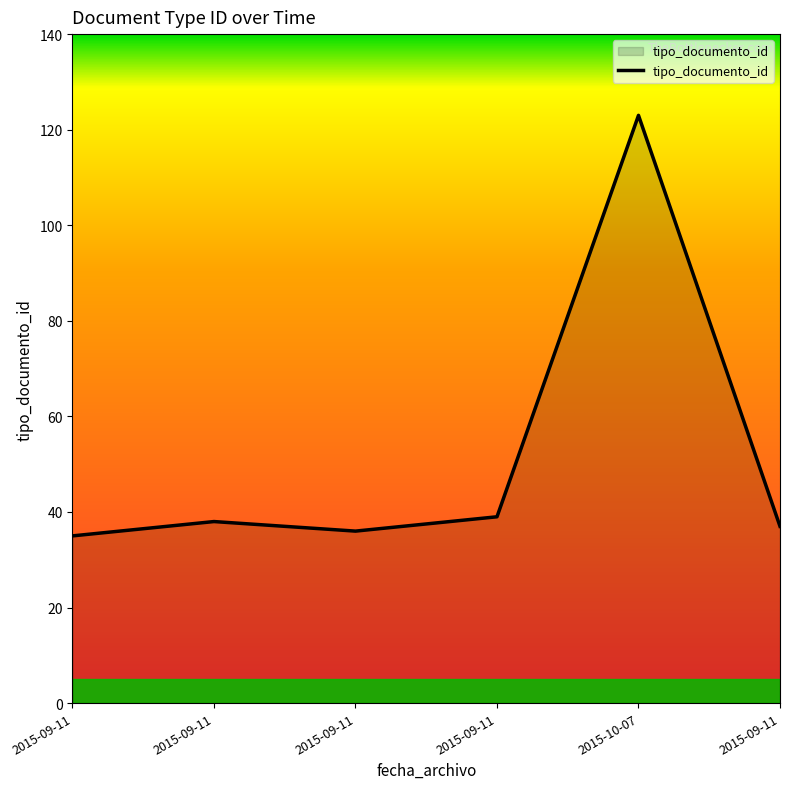

How many distinct data groups are displayed?

1